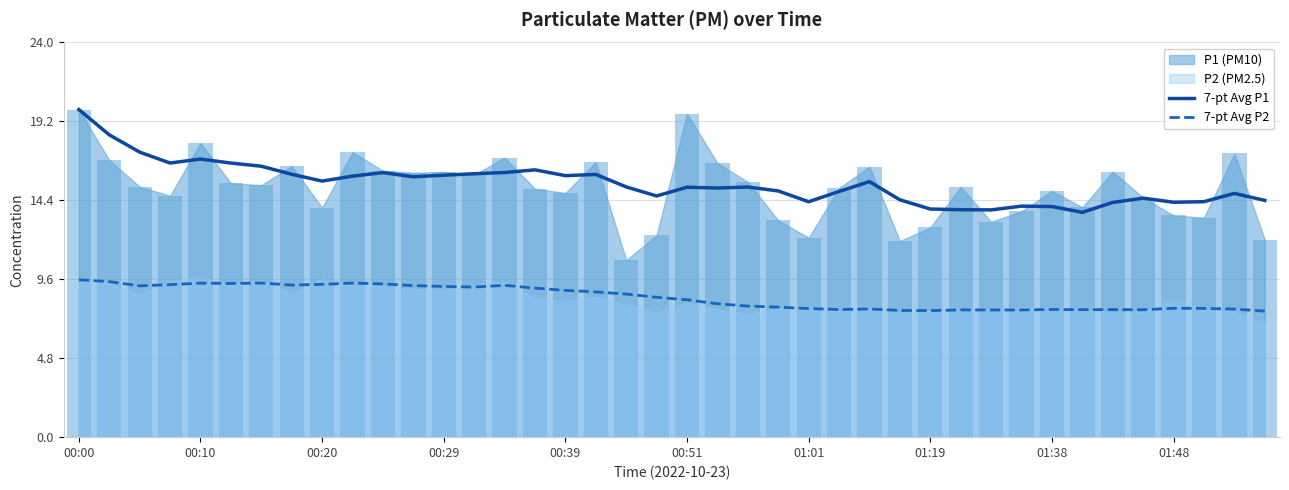

What is the sum of all 7-pt Avg P1 values?

617.4